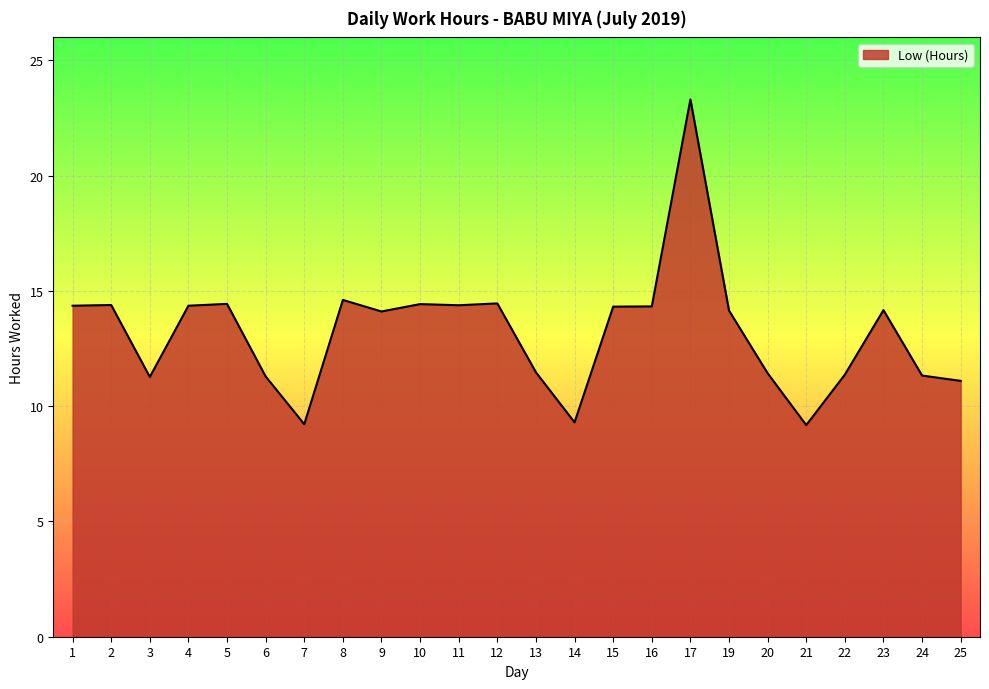

Count the number of data series in this chart.

1